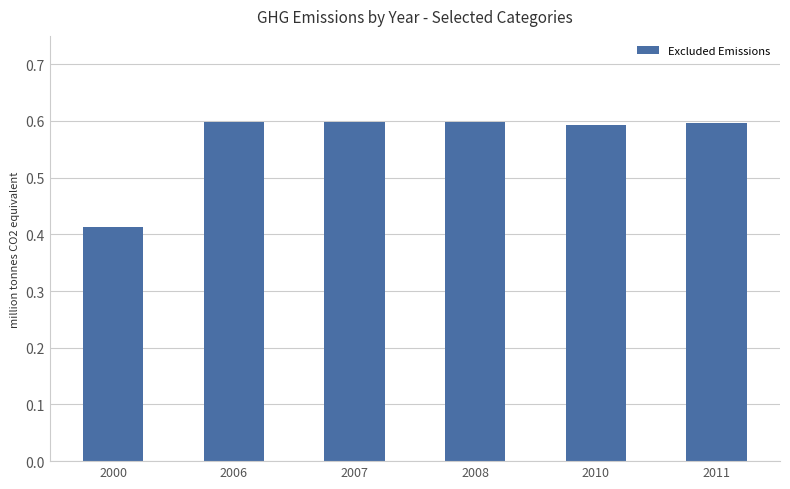

What is the sum of the values at 2010 and 2006?

1.2